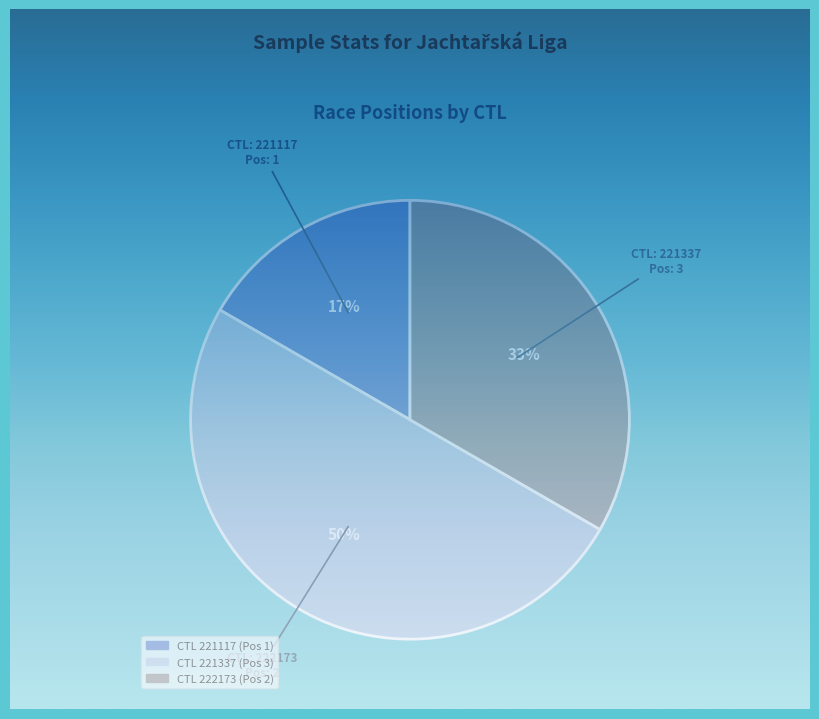

What percentage is the 221337 slice, to the nearest percent?

50%